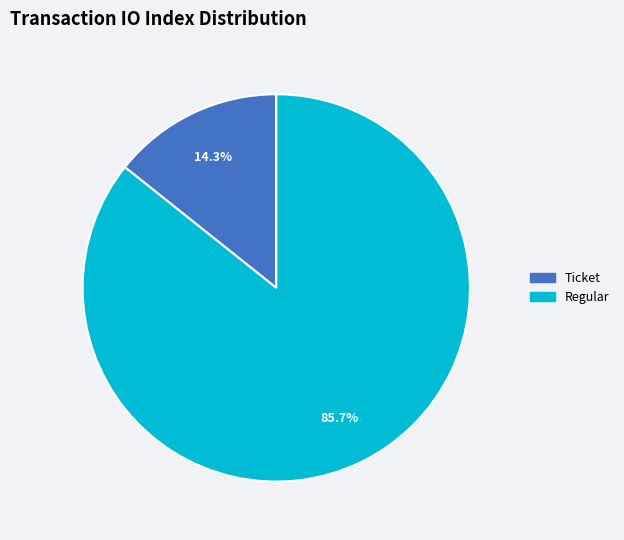

Is there a majority slice in this chart?

Yes